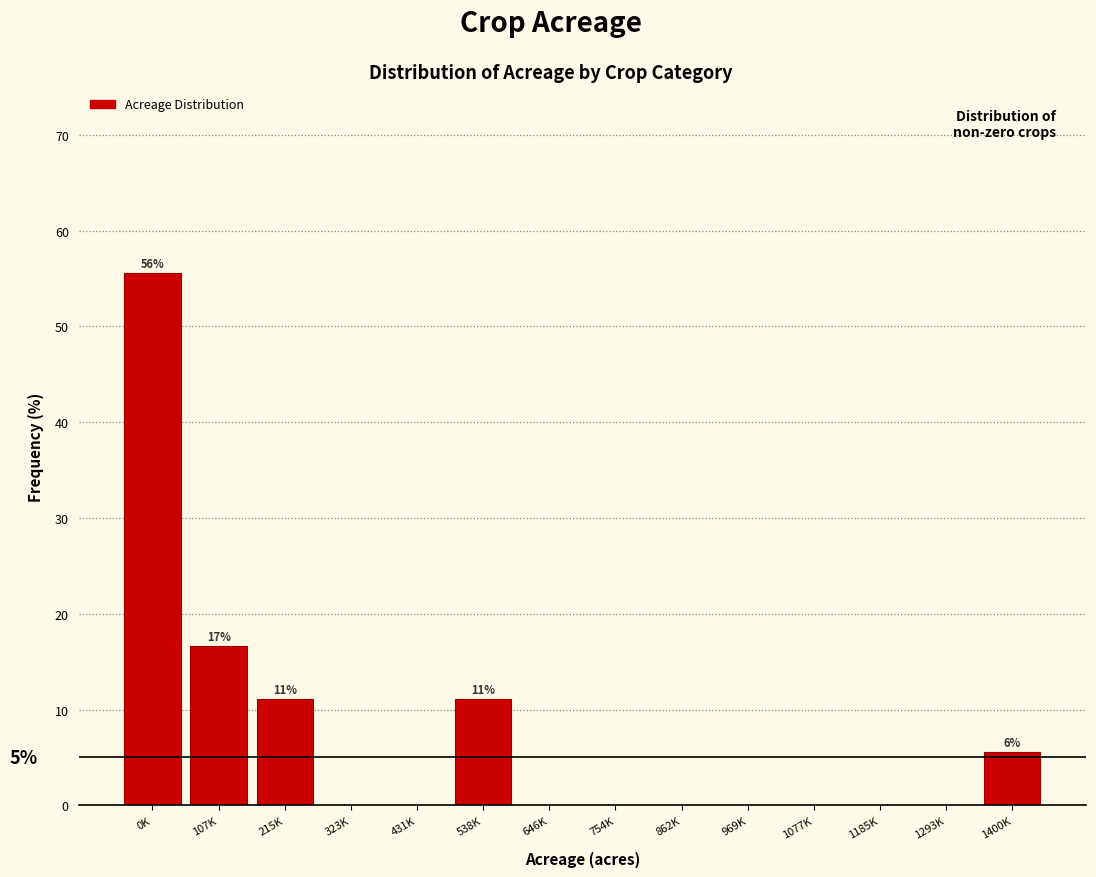

Reading left to right, list all the values displayed in this chart.

0K=55.6	107K=16.7	215K=11.1	323K=0.0	431K=0.0	538K=11.1	646K=0.0	754K=0.0	862K=0.0	969K=0.0	1077K=0.0	1185K=0.0	1293K=0.0	1400K=5.6